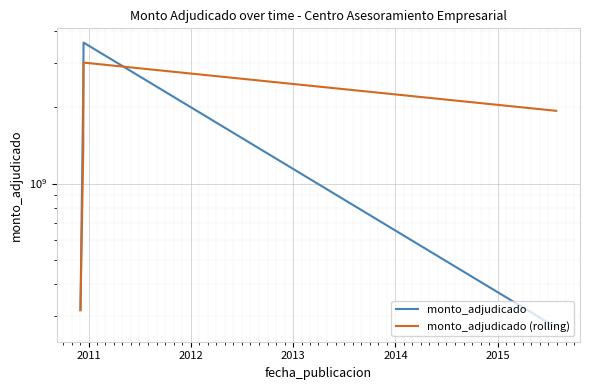

What is the lowest value of the monto_adjudicado series?

269991978